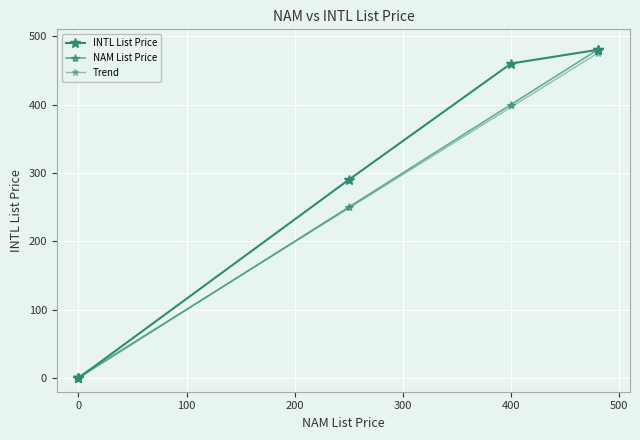

Reading right to left, what are all the values shown in this chart?

NAM List Price: 480	480	400	250	0	0	0
INTL List Price: 480	480	460	290	0	0	0